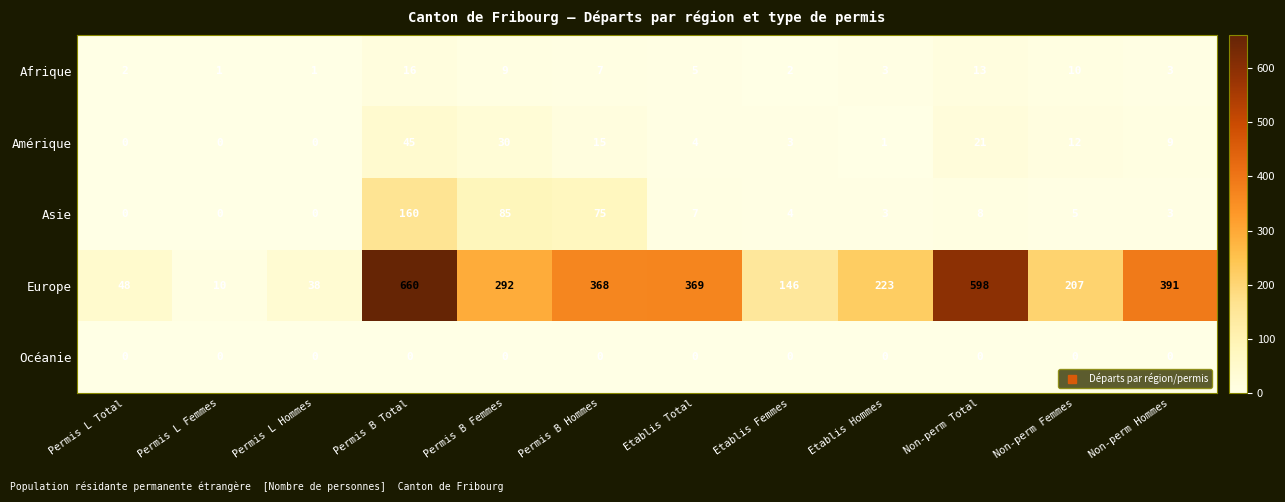

What is the difference between the highest and lowest values at Permis B Total?

660